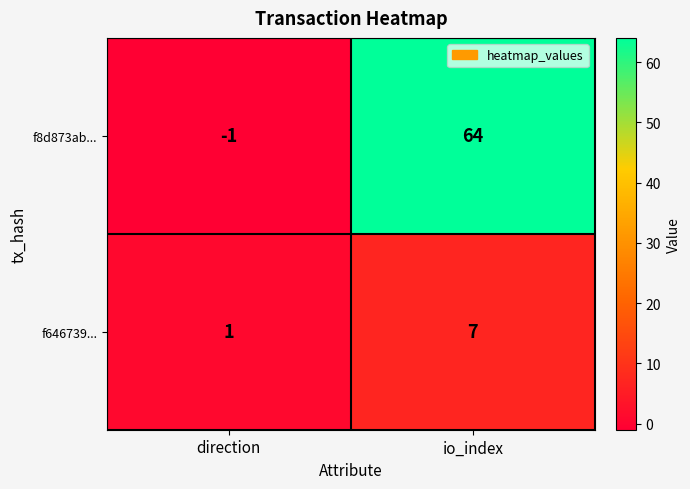

At how many categories does at least one series exceed 40?

1